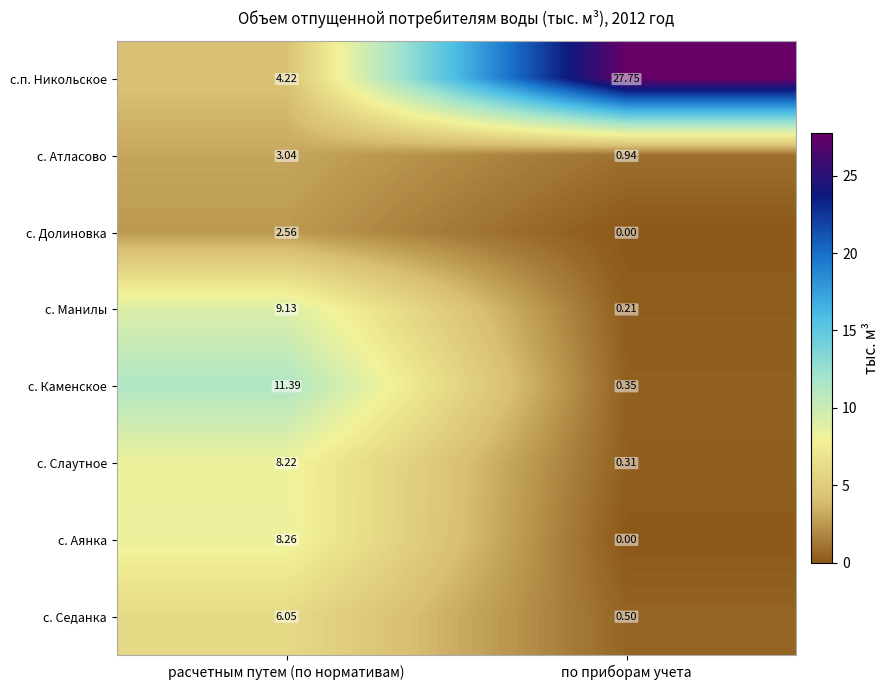

At which label is с. Седанка closest to 3?

по приборам учета